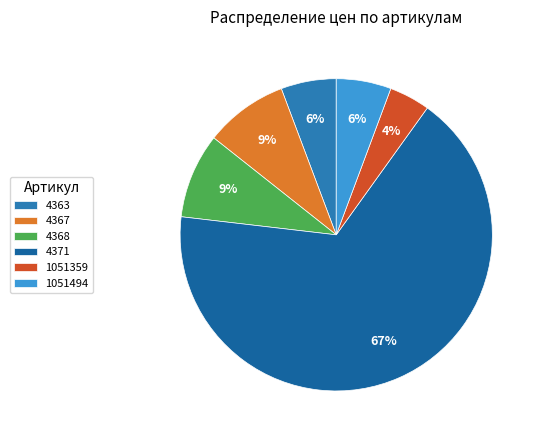

To the nearest percent, what is the difference between the largest and smallest slice percentages?

63%